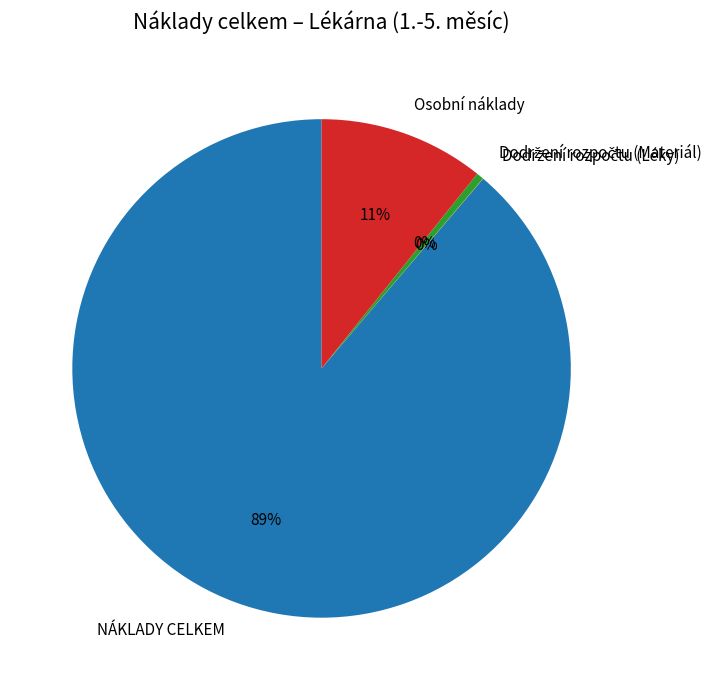

To the nearest percent, what is the difference between the largest and smallest slice percentages?

89%